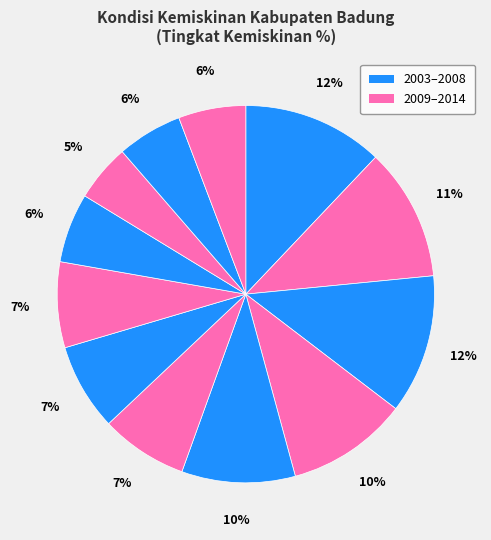

How many segments does this pie chart have?

12